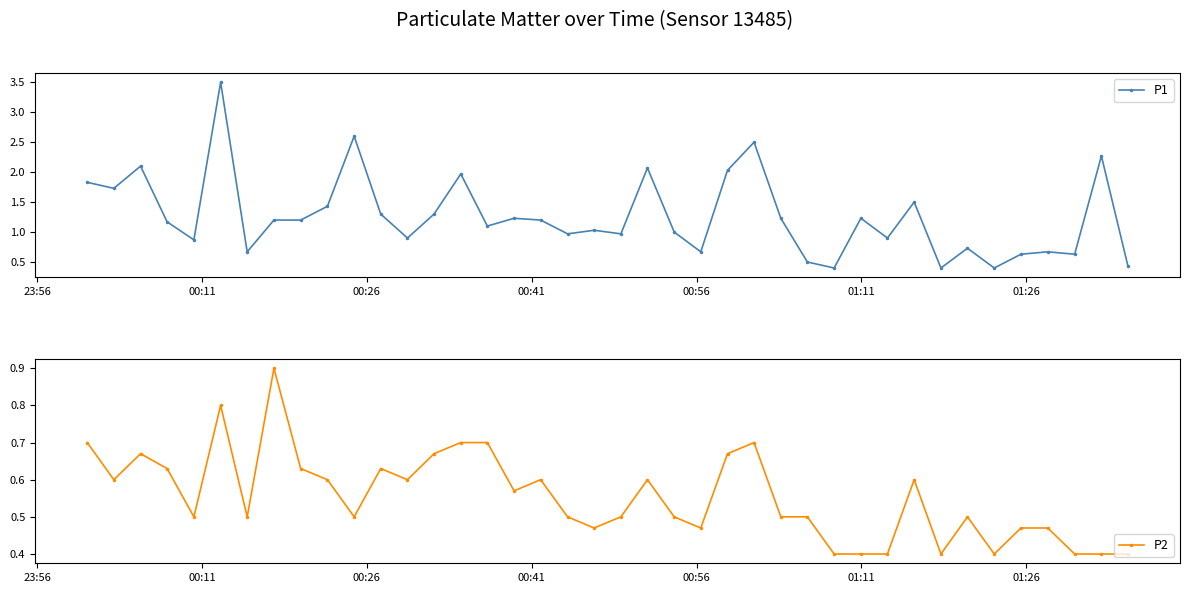

True or false: P1 and P2 intersect in this chart.

False